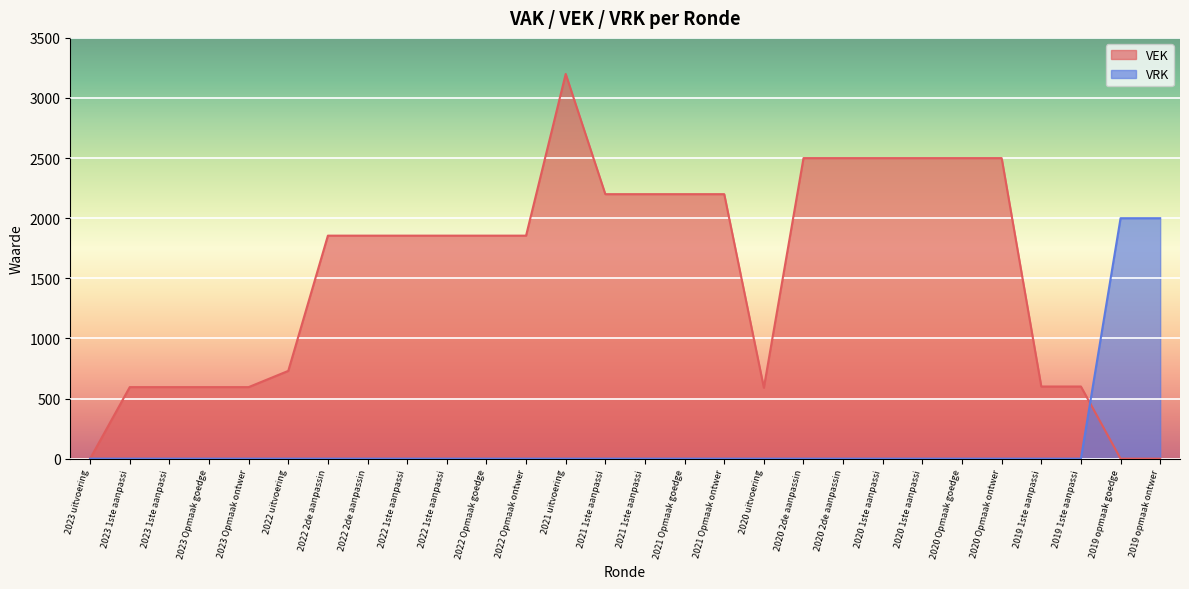

What is the difference between the maximum and second lowest values in the VRK series?

2000